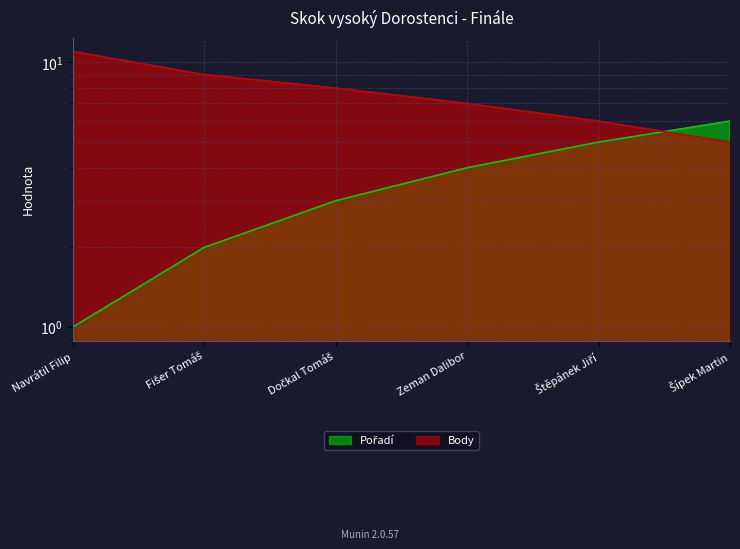

How many Pořadí values are between 2 and 5?

4